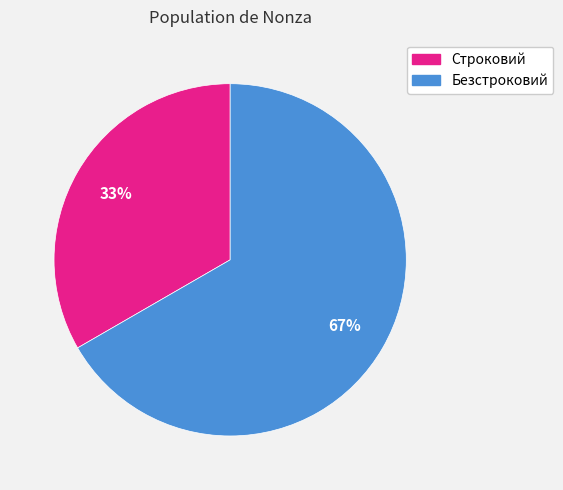

Is there any slice that represents more than half of the pie?

Yes